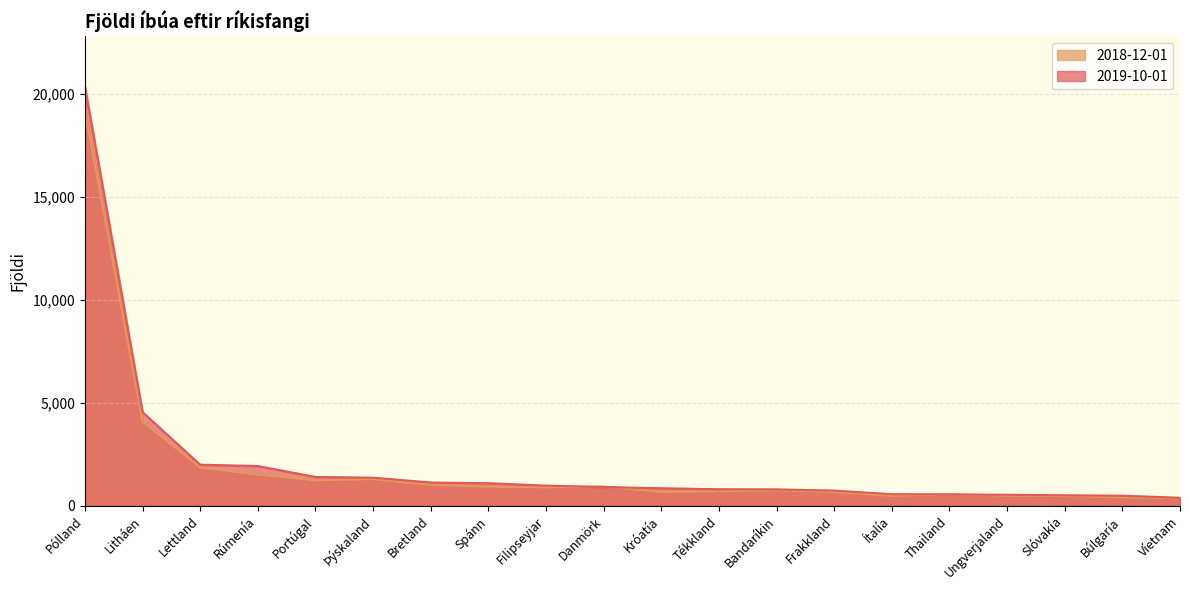

Reading left to right, extract all data points from this chart.

2019-10-01: Pólland=20370	Litháen=4542	Lettland=1992	Rúmenía=1926	Portúgal=1395	Þýskaland=1359	Bretland=1126	Spánn=1091	Filipseyjar=973	Danmörk=908	Króatía=846	Tékkland=798	Bandaríkin=792	Frakkland=732	Ítalía=557	Thailand=549	Ungverjaland=530	Slóvakía=503	Búlgaría=484	Víetnam=384
2018-12-01: Pólland=19190	Litháen=4094	Lettland=1851	Rúmenía=1509	Portúgal=1227	Þýskaland=1289	Bretland=1006	Spánn=923	Filipseyjar=886	Danmörk=930	Króatía=663	Tékkland=699	Bandaríkin=738	Frakkland=662	Ítalía=476	Thailand=544	Ungverjaland=479	Slóvakía=468	Búlgaría=403	Víetnam=365